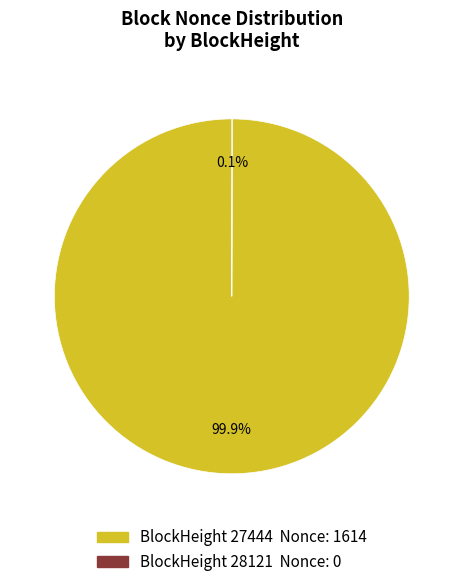

Is there any slice that represents more than half of the pie?

Yes